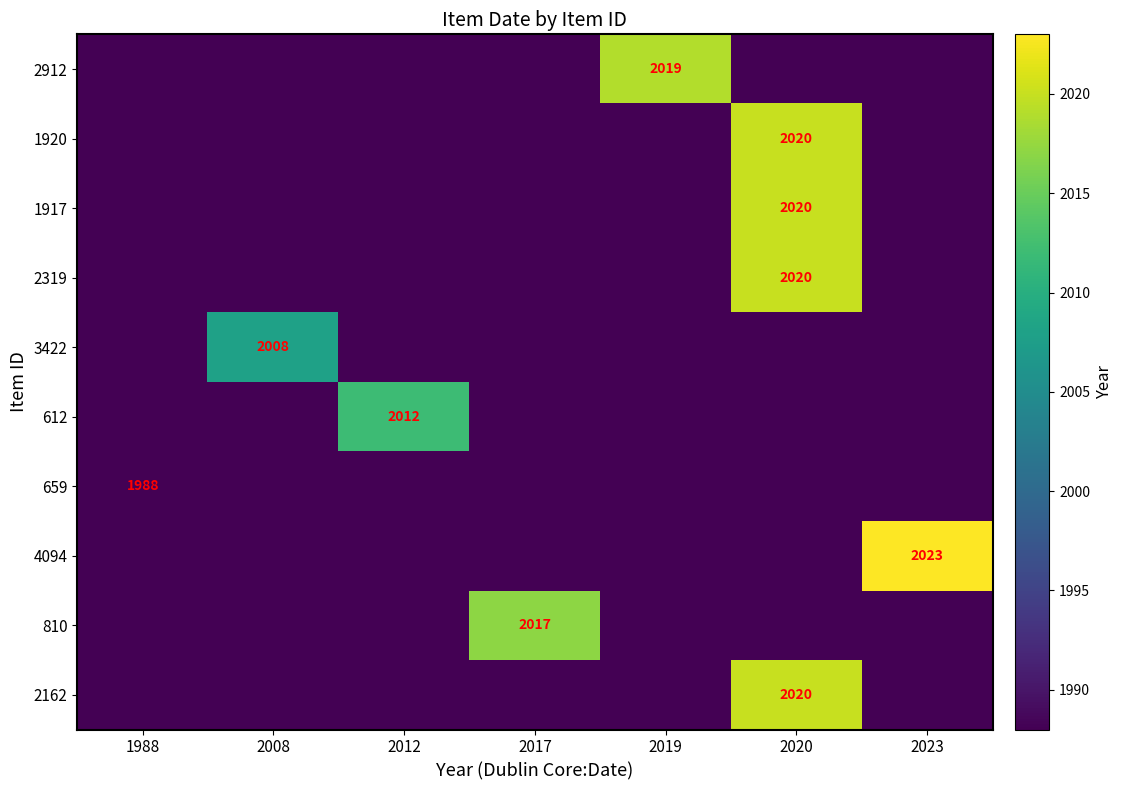

The value of 612 at 2012 is 2012. True or false?

True